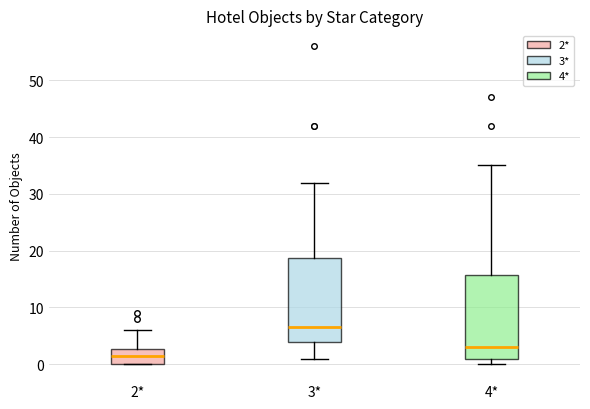

Which box's median line is the lowest?

2*